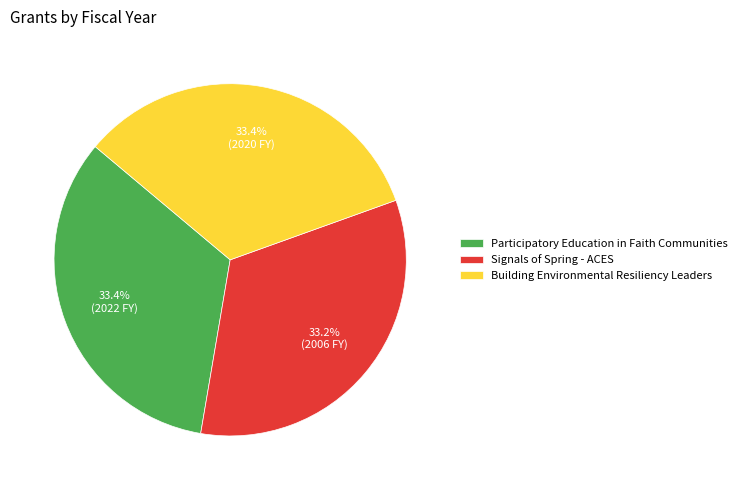

Is Participatory Education in Faith Communities the majority of the pie?

No